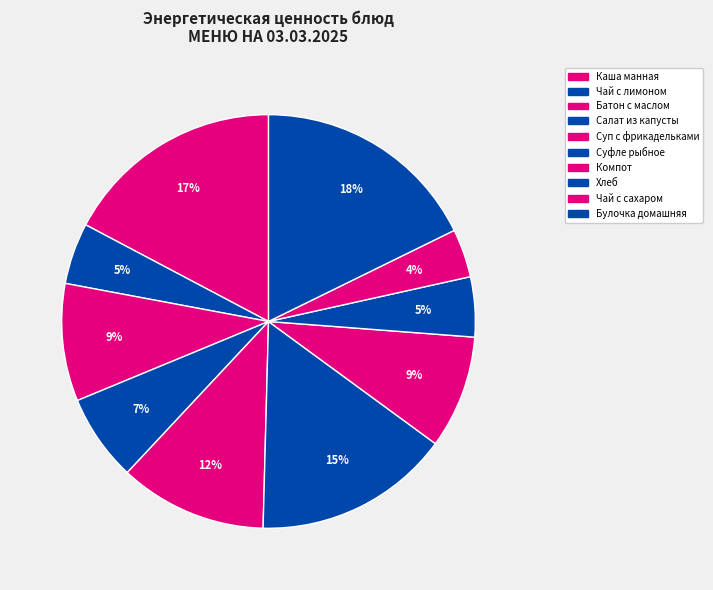

Is Хлеб the majority of the pie?

No